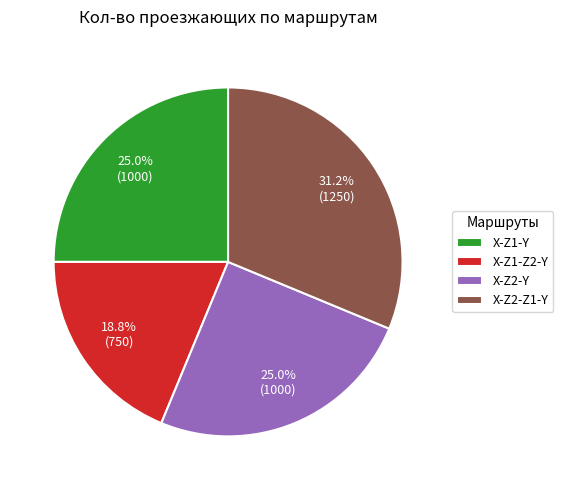

What portion of the pie excludes X-Z1-Y?

75.0%